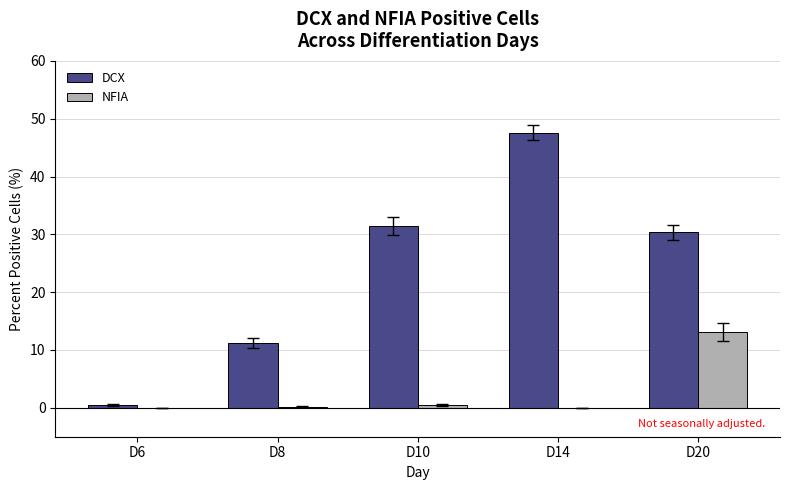

True or false: DCX has a value of 30.4 at D20.

True